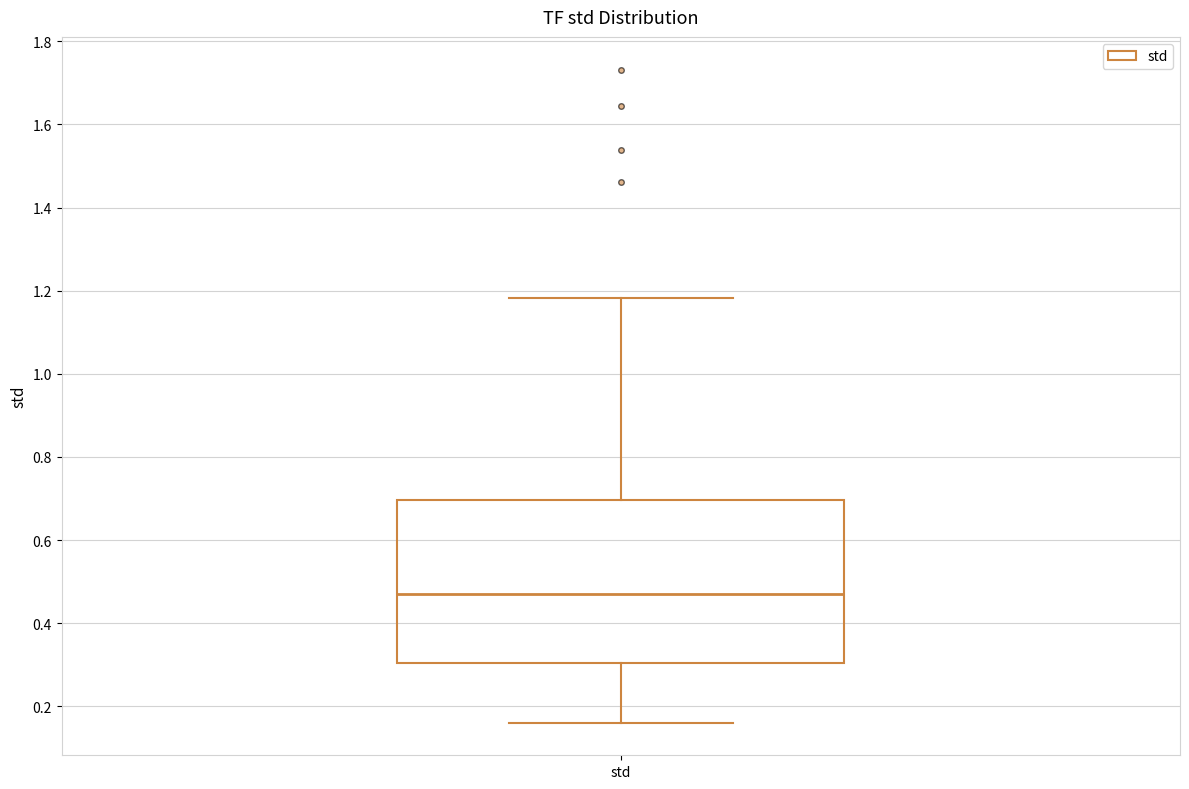

Transcribe this box plot: give where the median line is, the range the box spans, and where the two whiskers end, as read against the y-axis. The values are not printed on the chart, so give them approximately, as read against the axis.

median 0.48, box 0.30 to 0.70, whiskers 0.16 to 1.18